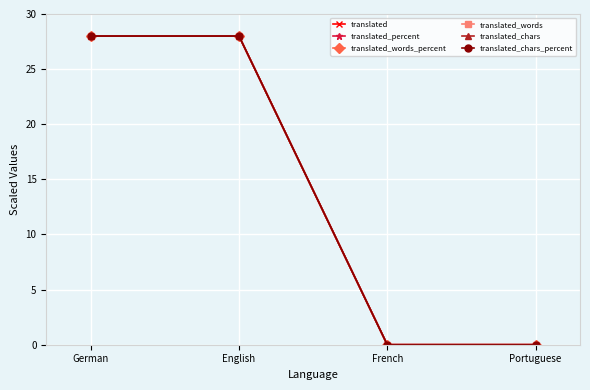

Does the chart have visible grid lines?

Yes